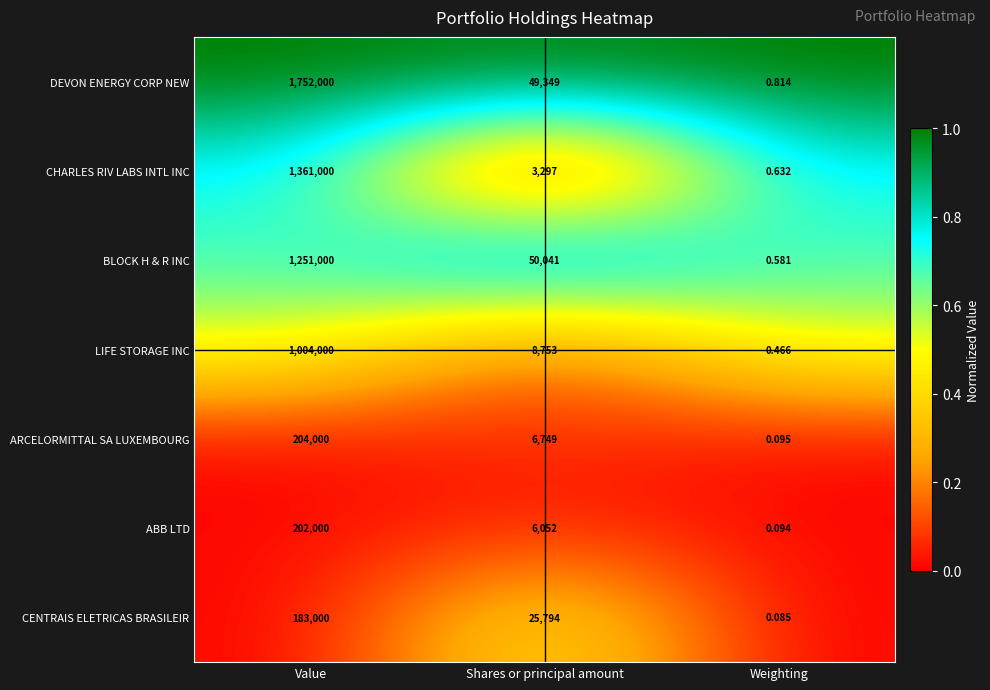

At which label is ARCELORMITTAL SA LUXEMBOURG closest to 102000?

Shares or principal amount